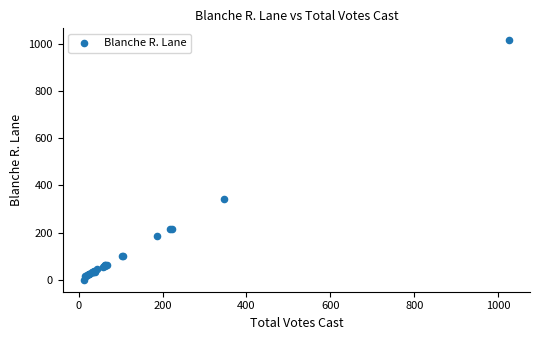

What Y value in the scatter plot is closest to 508?

344